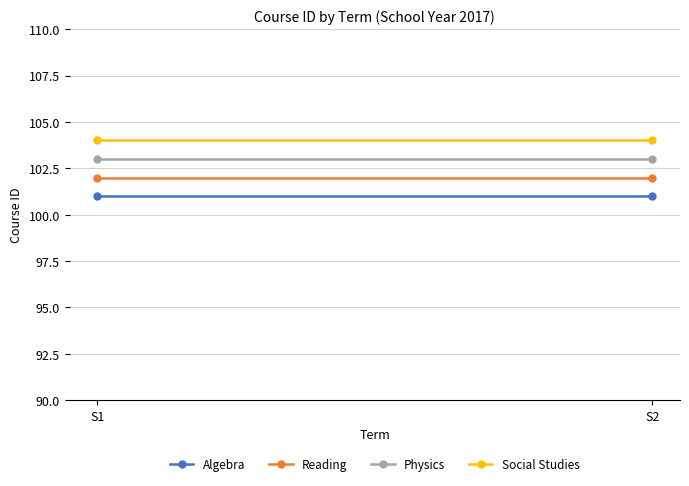

Which series has the widest spread of values?

Algebra